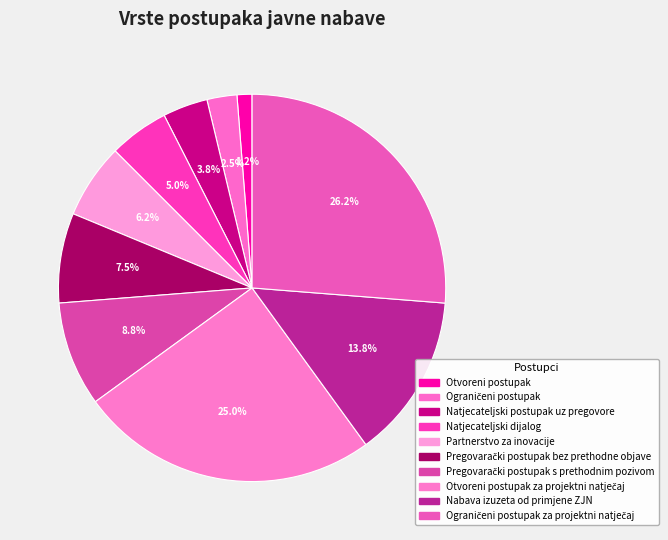

How many segments does this pie chart have?

10